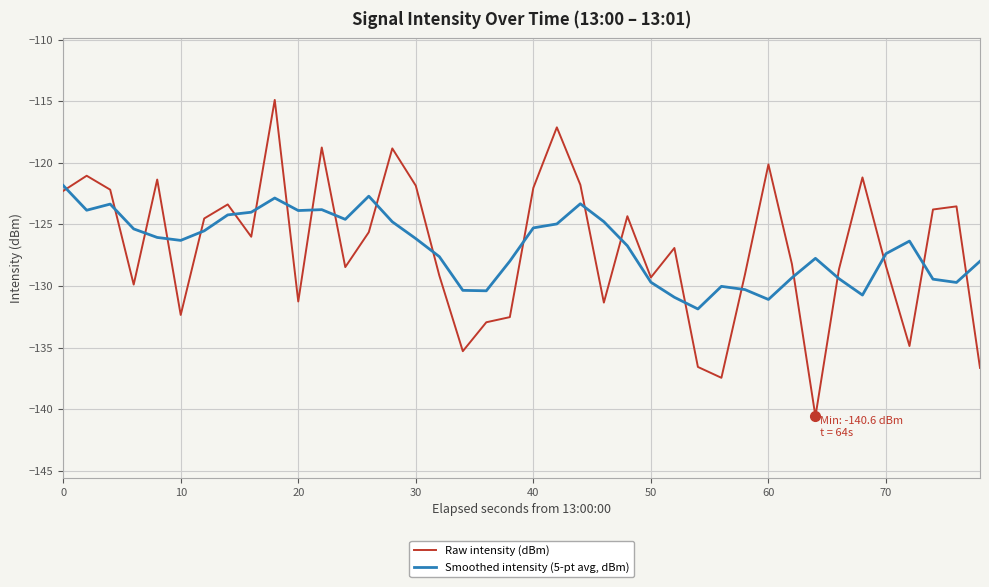

What is the difference between the maximum and minimum values in the Smoothed intensity (5-pt avg, dBm) series?

10.0